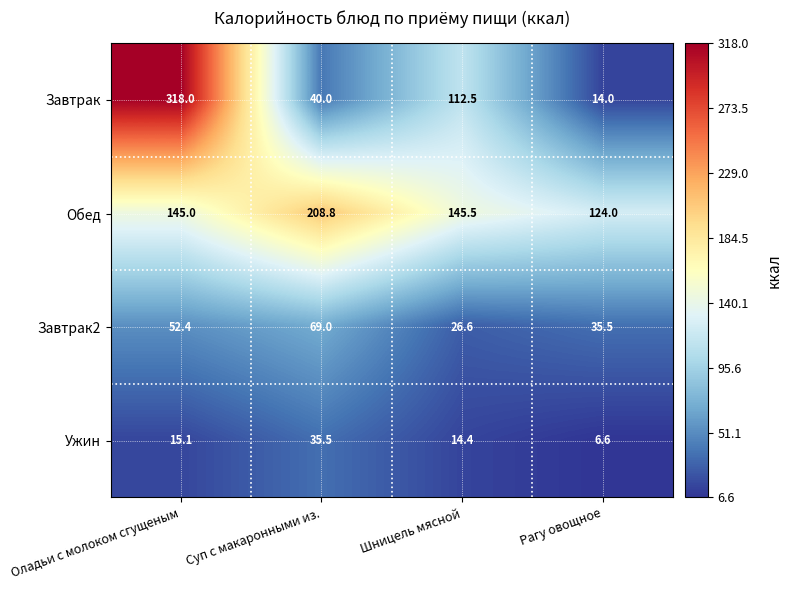

Count the number of categories in the chart.

4